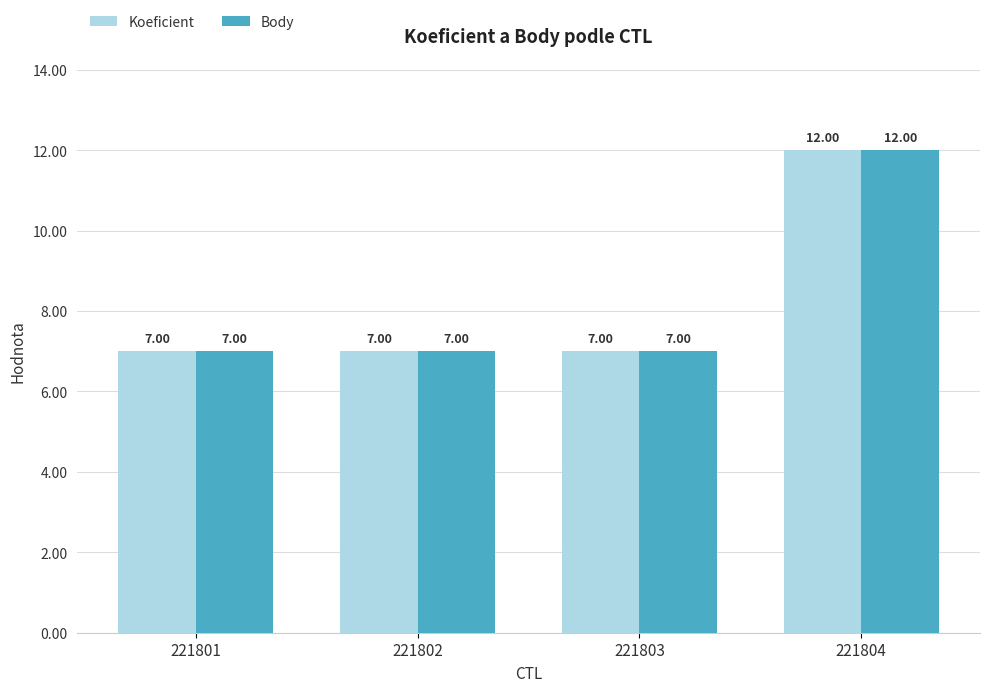

Reading right to left, list all the values displayed in this chart.

Koeficient: 12	7	7	7
Body: 12	7	7	7